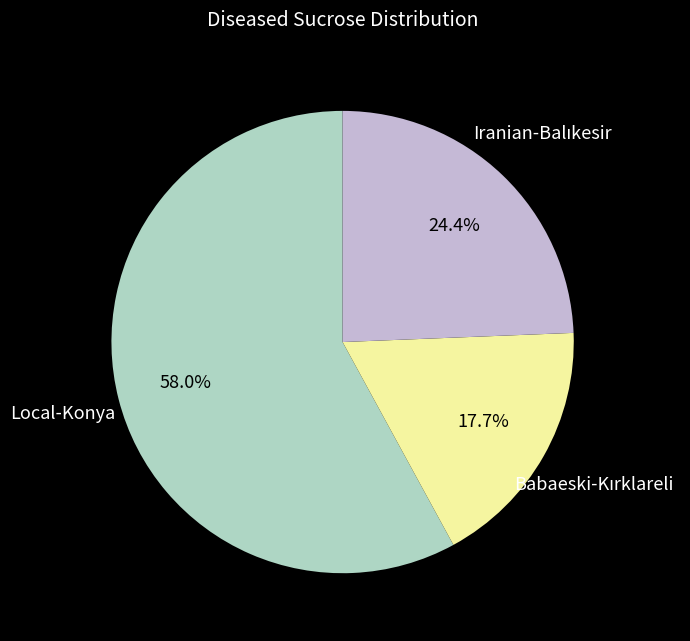

Does any single category account for the majority?

Yes